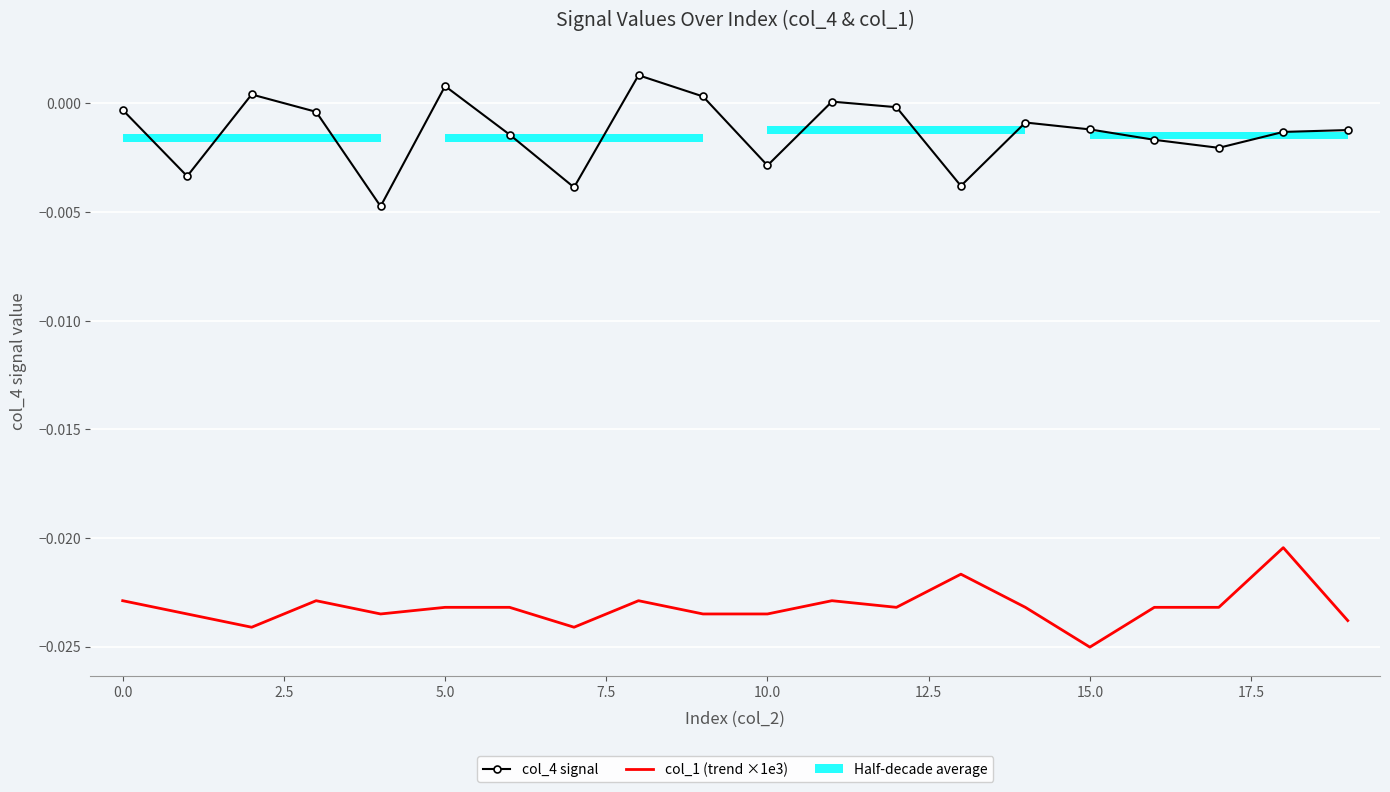

Which series has the largest total across all categories?

col_4 signal